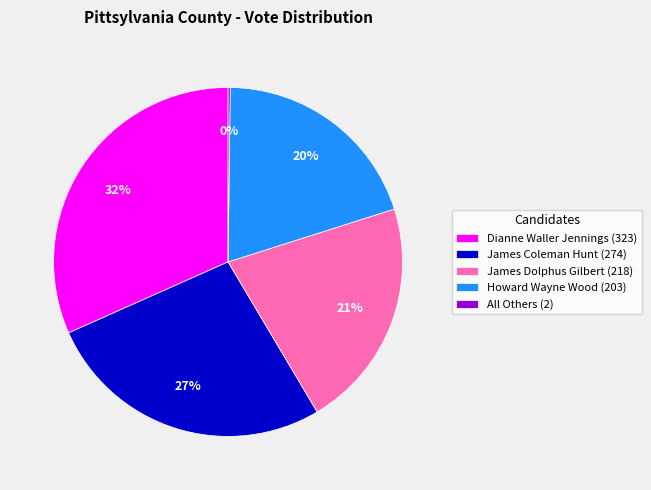

Is there a majority slice in this chart?

No